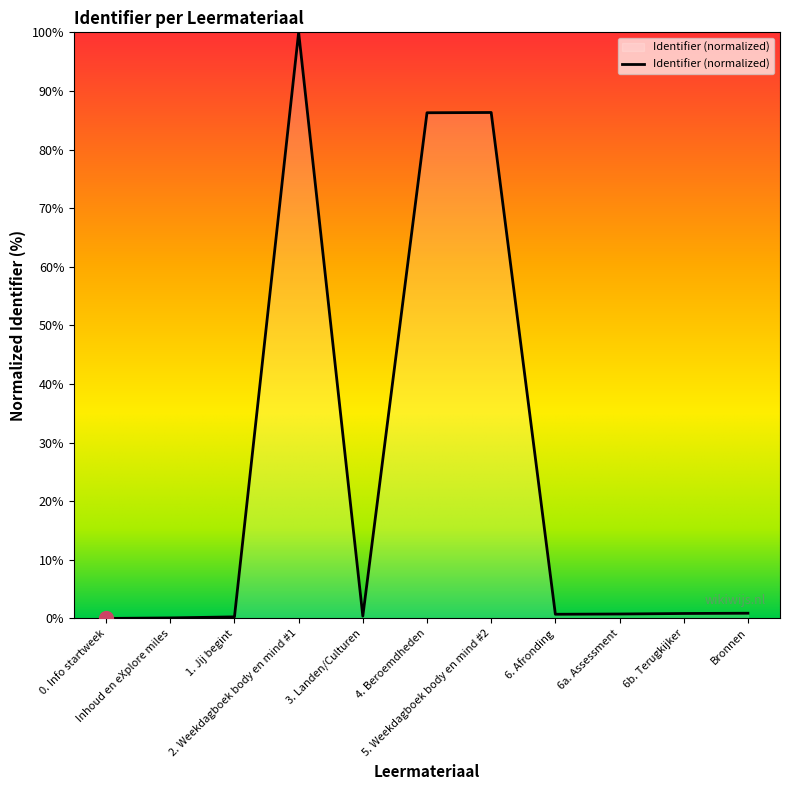

What is the difference between the maximum and minimum values?

100.0